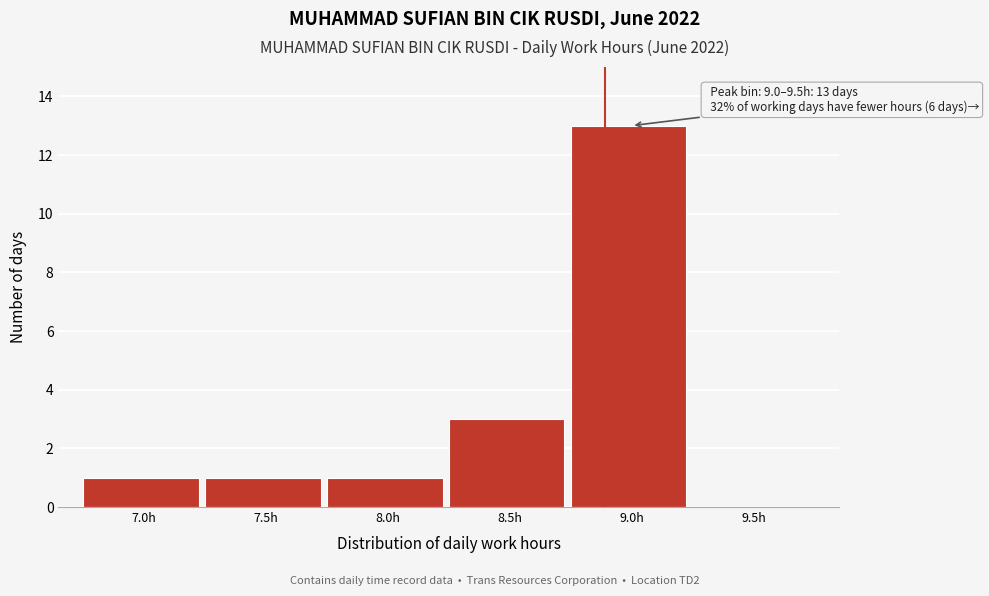

Reading left to right, list all the values displayed in this chart.

7.0h=1	7.5h=1	8.0h=1	8.5h=3	9.0h=13	9.5h=0